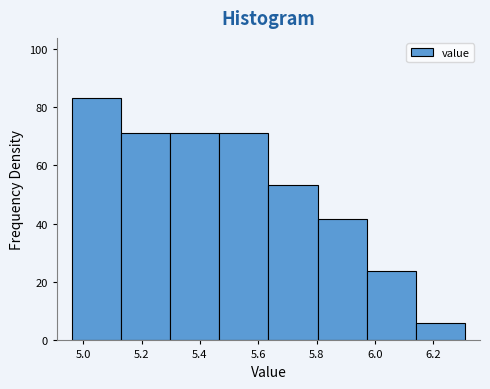

Which range on the x-axis has the tallest bar?

4.96 to 5.12